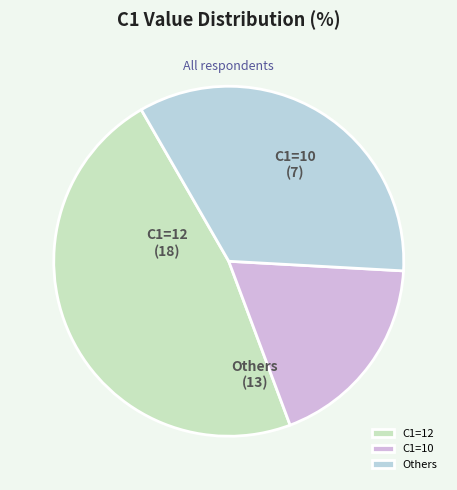

Do C1=10 and Others together represent more than half of the pie?

Yes